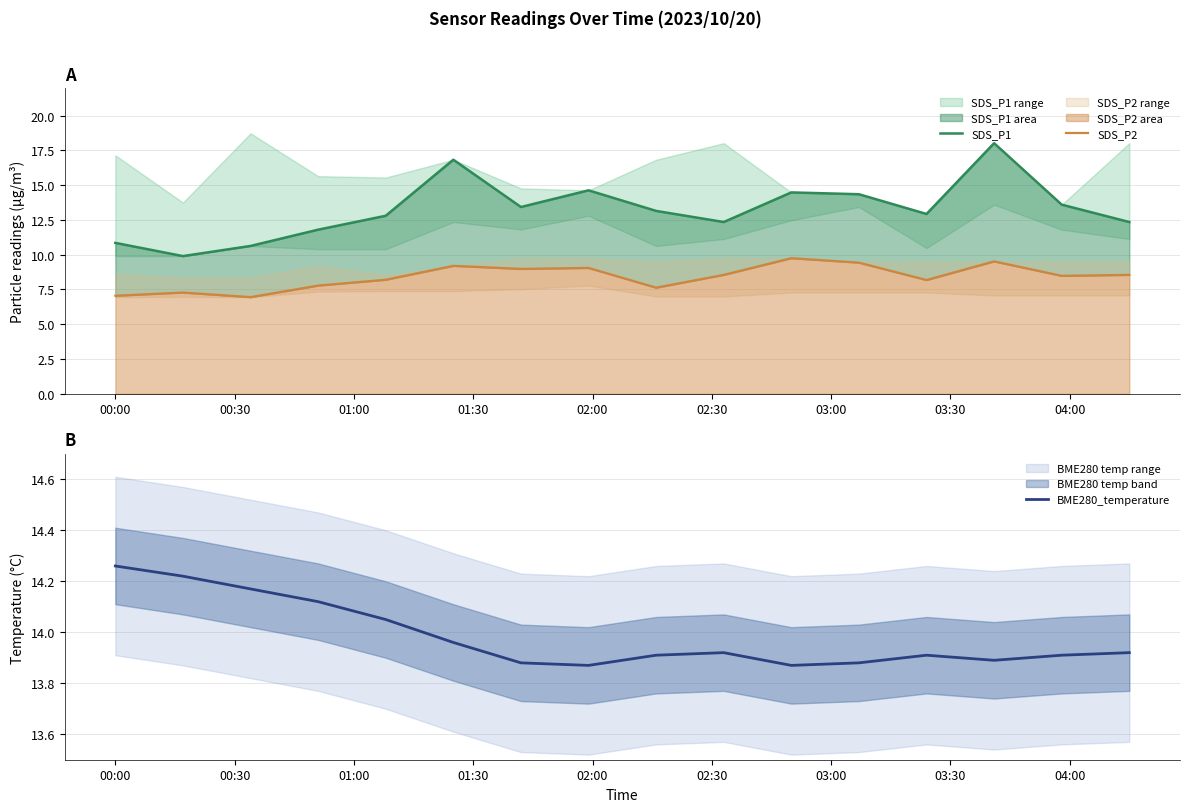

Count the number of data series in this chart.

3